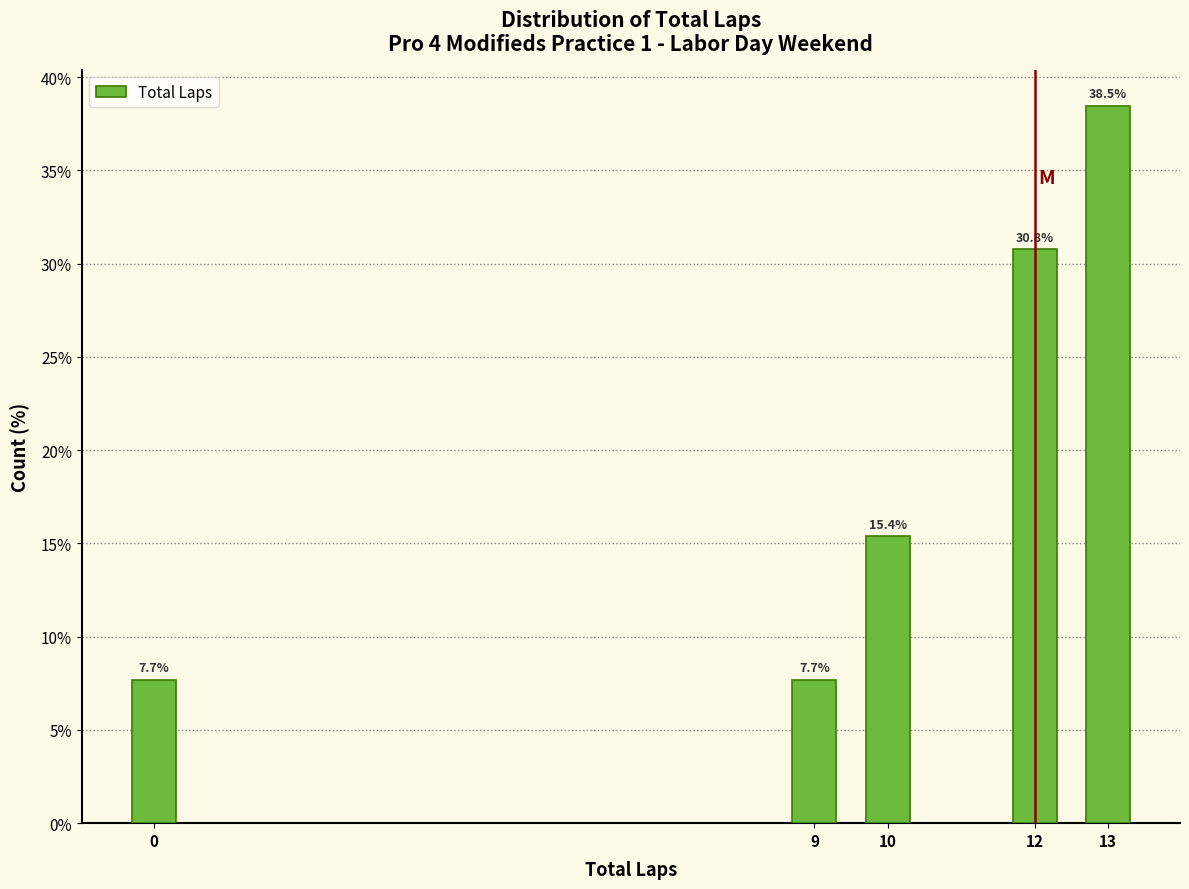

Reading right to left, transcribe all the data shown in this chart.

38.5	30.8	15.4	7.7	7.7